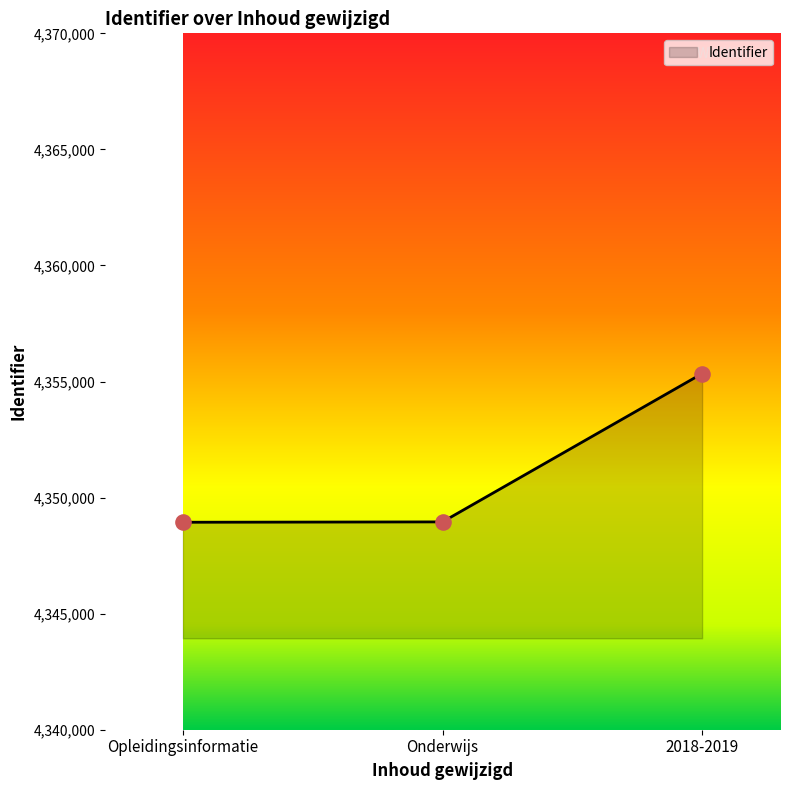

Between 2018-2019 and Opleidingsinformatie, which is larger?

2018-2019